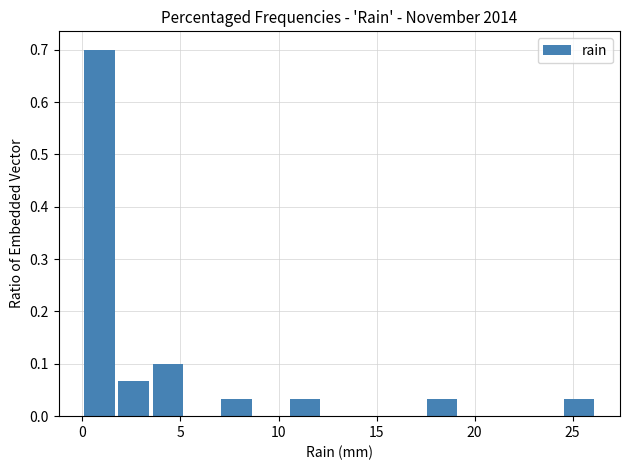

Around what value on the x-axis is the tallest bar? Give the approximate position of its centre, as read against the axis.

1.0